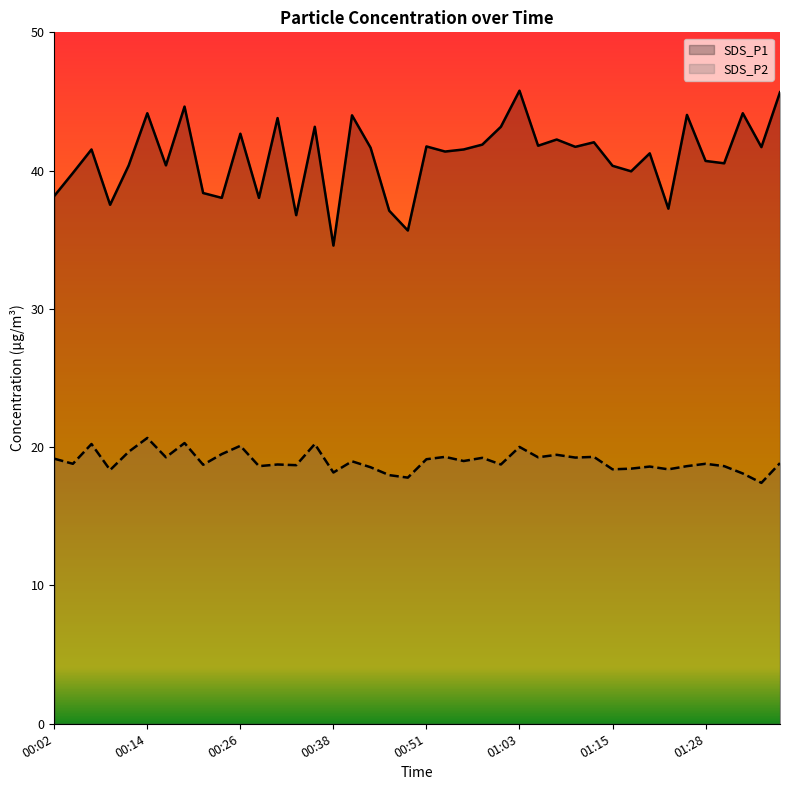

What is the total value across all series at 27?

61.7